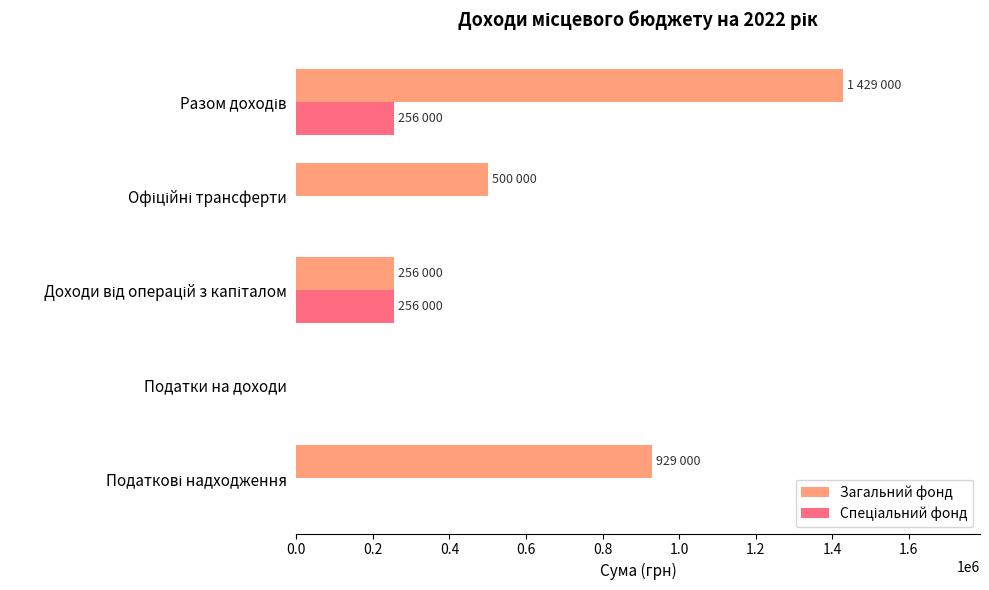

Which series has the largest total across all categories?

Загальний фонд